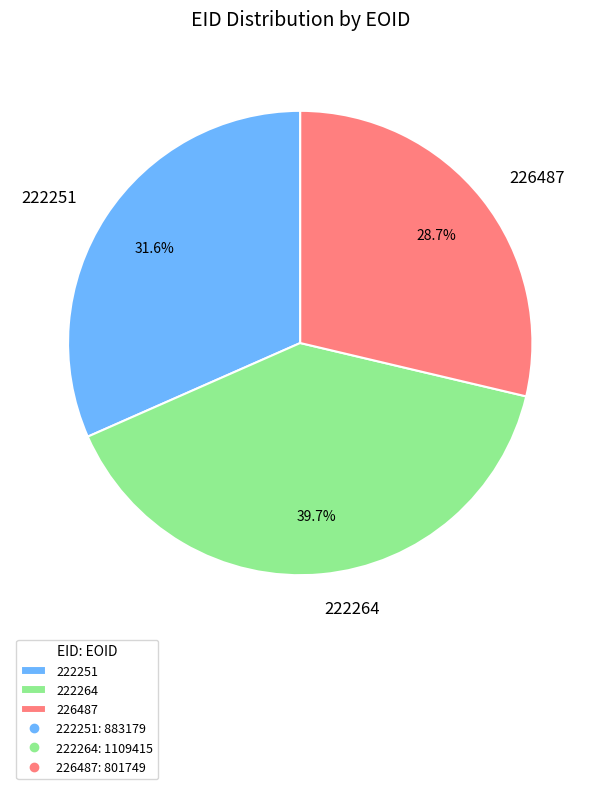

What percentage is NOT represented by 222264?

60.3%